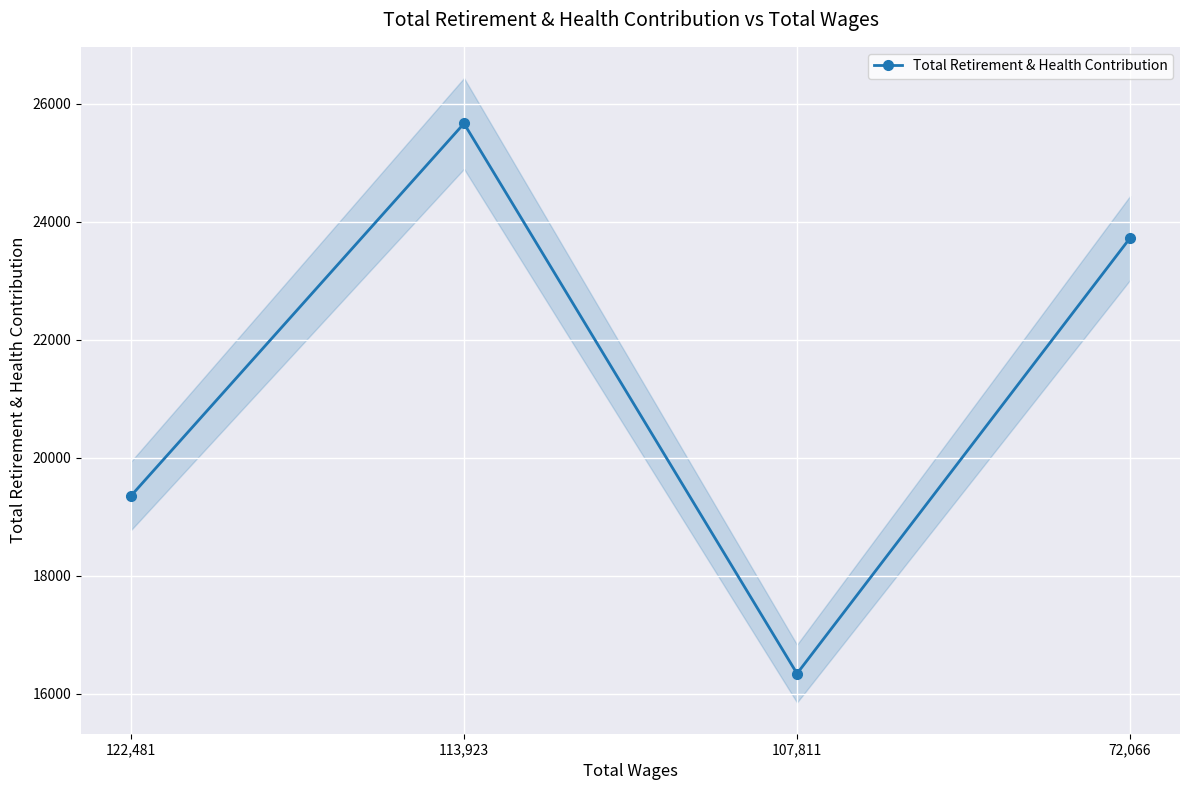

At which category does the data reach its first local valley?

107,811